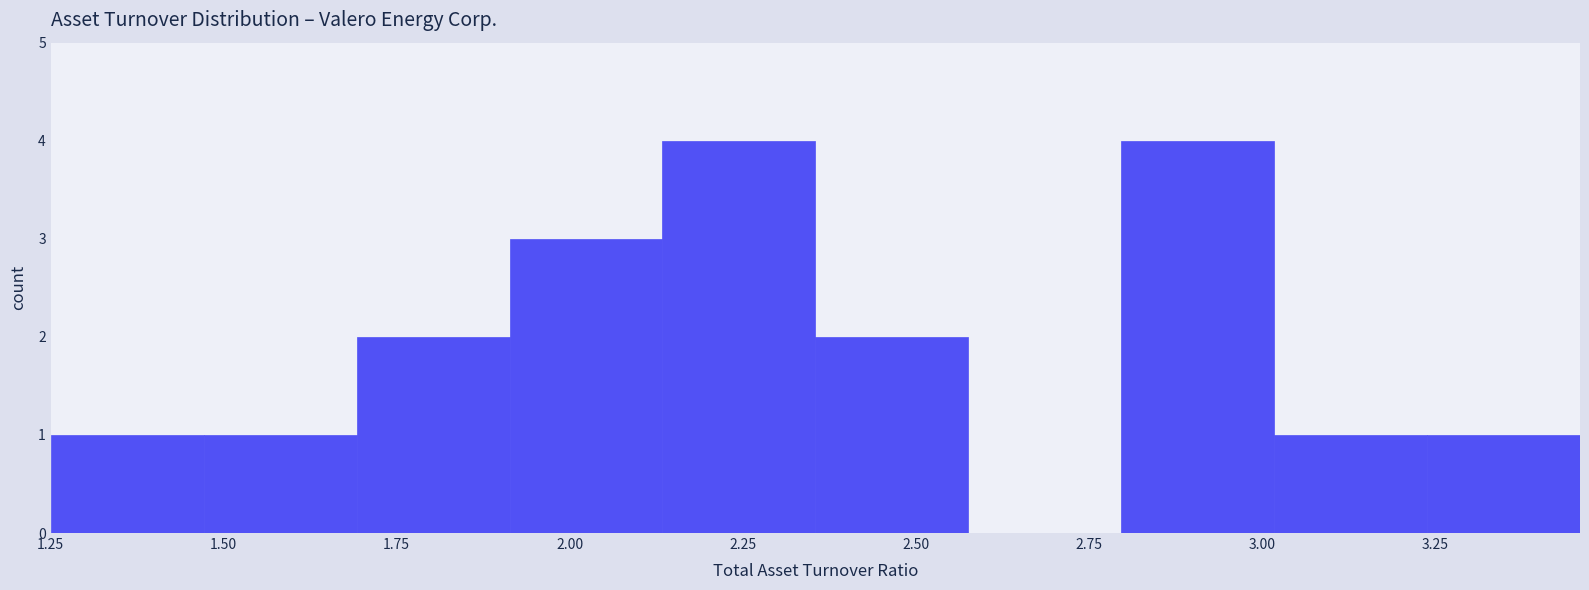

How tall is the bar that spans 1.70 to 1.90 on the x-axis? Neither the bar edges nor the heights are printed on the chart, so give them approximately, as read against the axes.

2